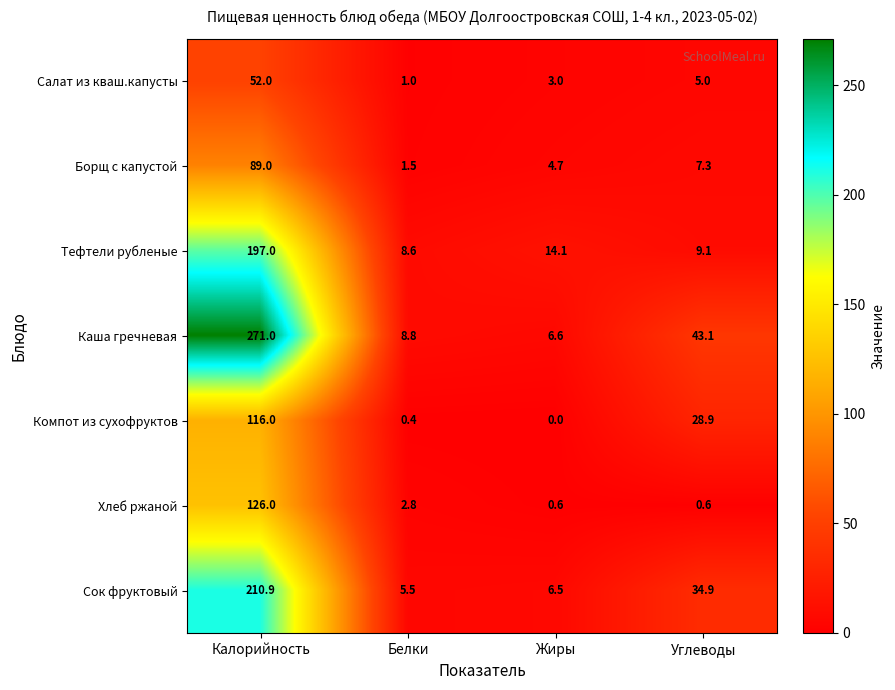

At which category is the sum across all series the highest?

Калорийность